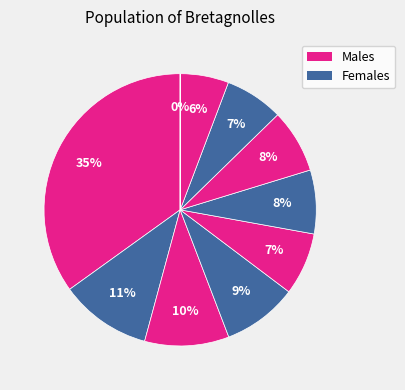

How many segments does this pie chart have?

10